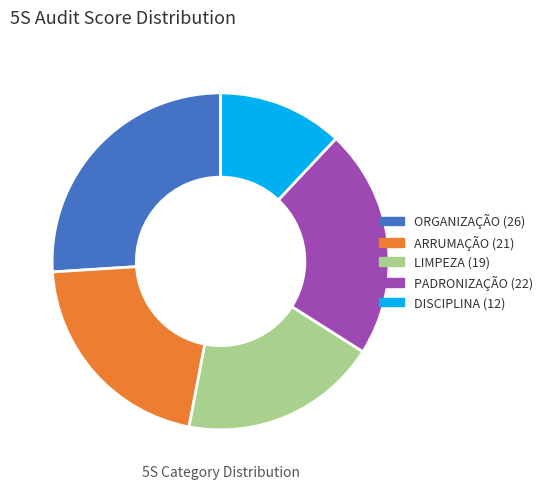

Is it true that ORGANIZAÇÃO is 26% of the pie?

True